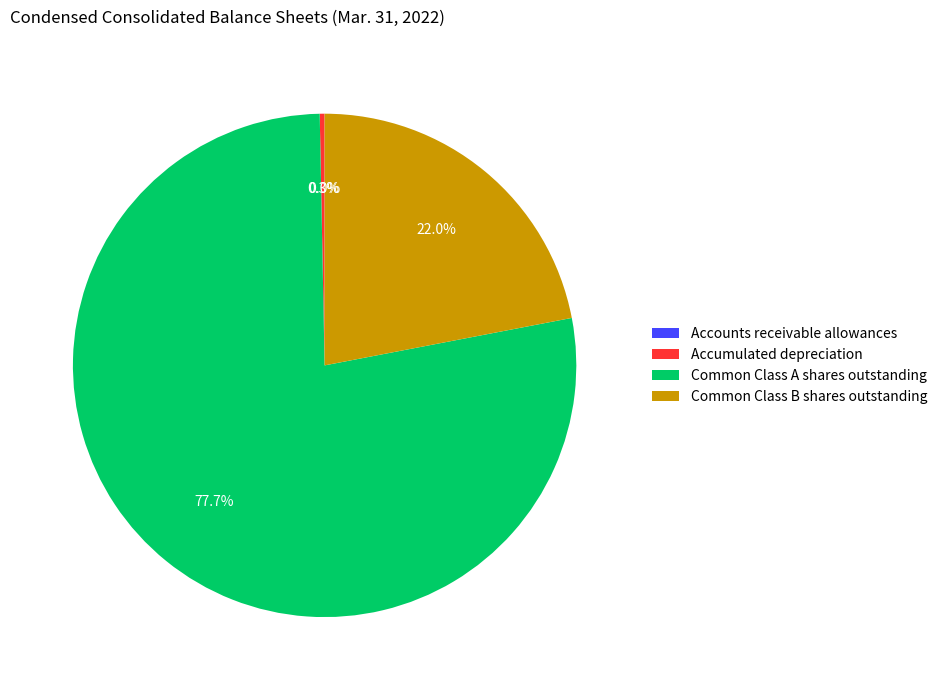

Which slice represents more than half of the pie?

Common Class A shares outstanding